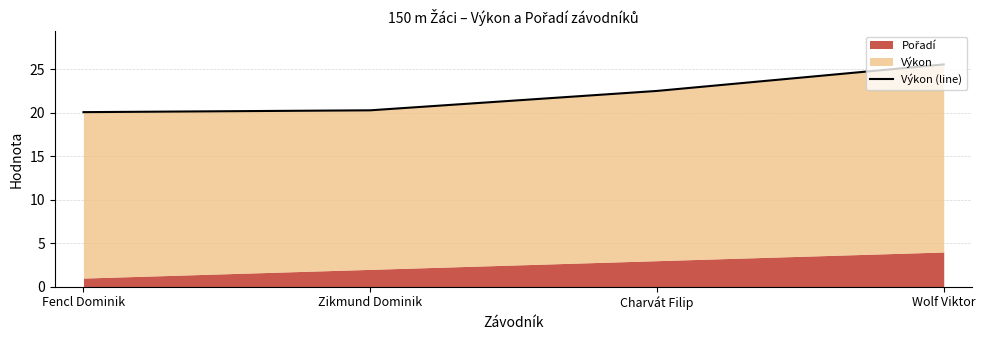

Reading right to left, transcribe all the data shown in this chart.

Wolf Viktor=25.6	Charvát Filip=22.5	Zikmund Dominik=20.3	Fencl Dominik=20.1